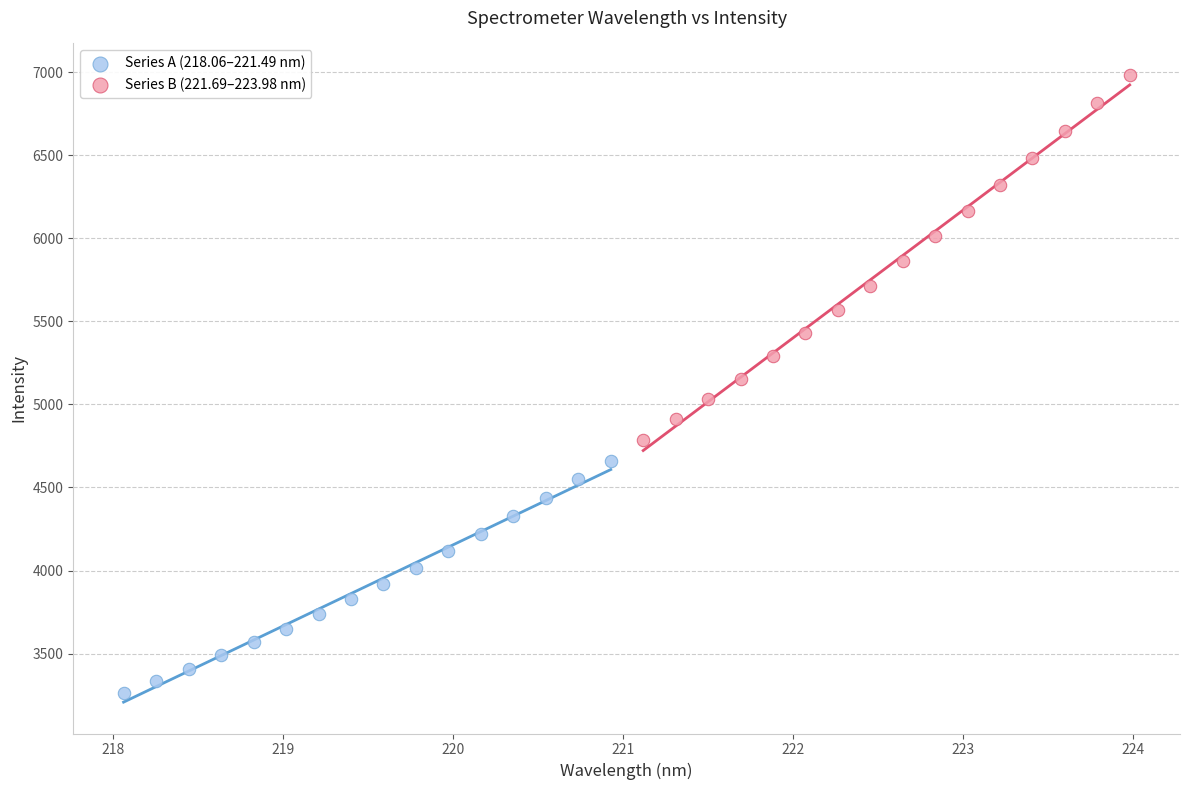

Which series reaches the minimum Y coordinate?

Series A (218.06–221.49 nm)